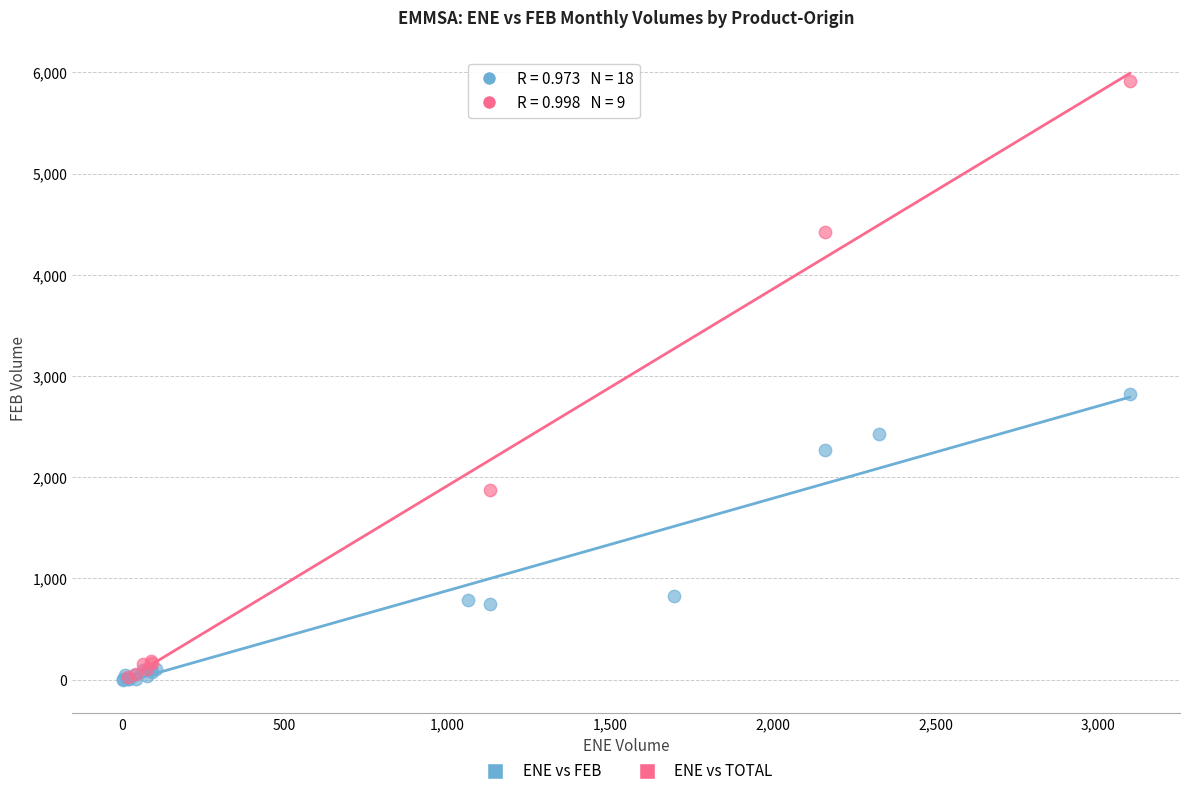

Which series has the widest spread of Y values?

ENE vs TOTAL